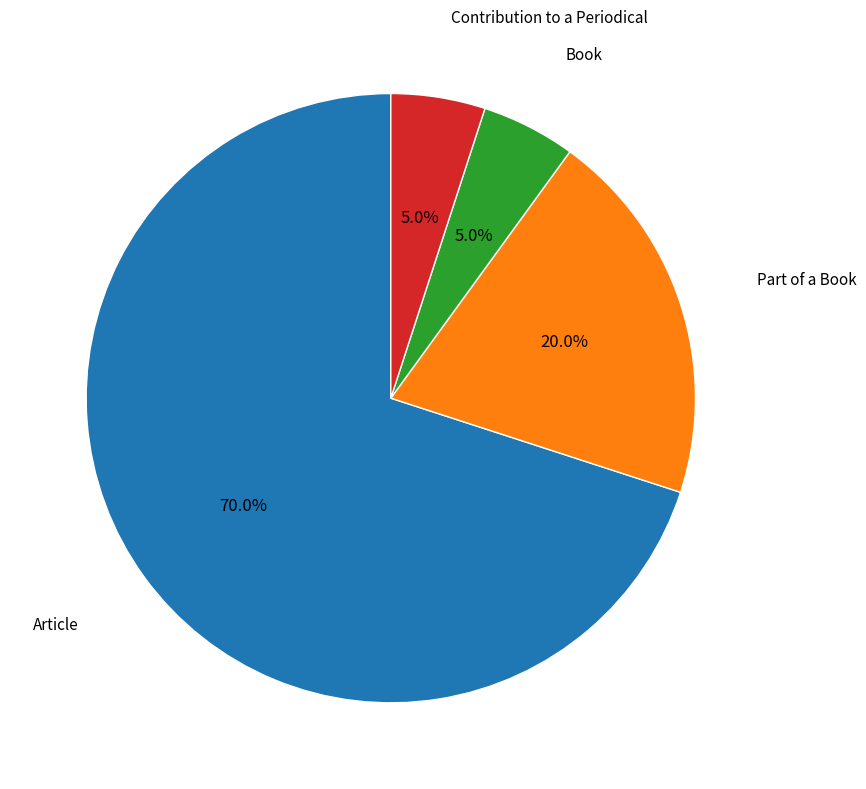

Is there a majority slice in this chart?

Yes